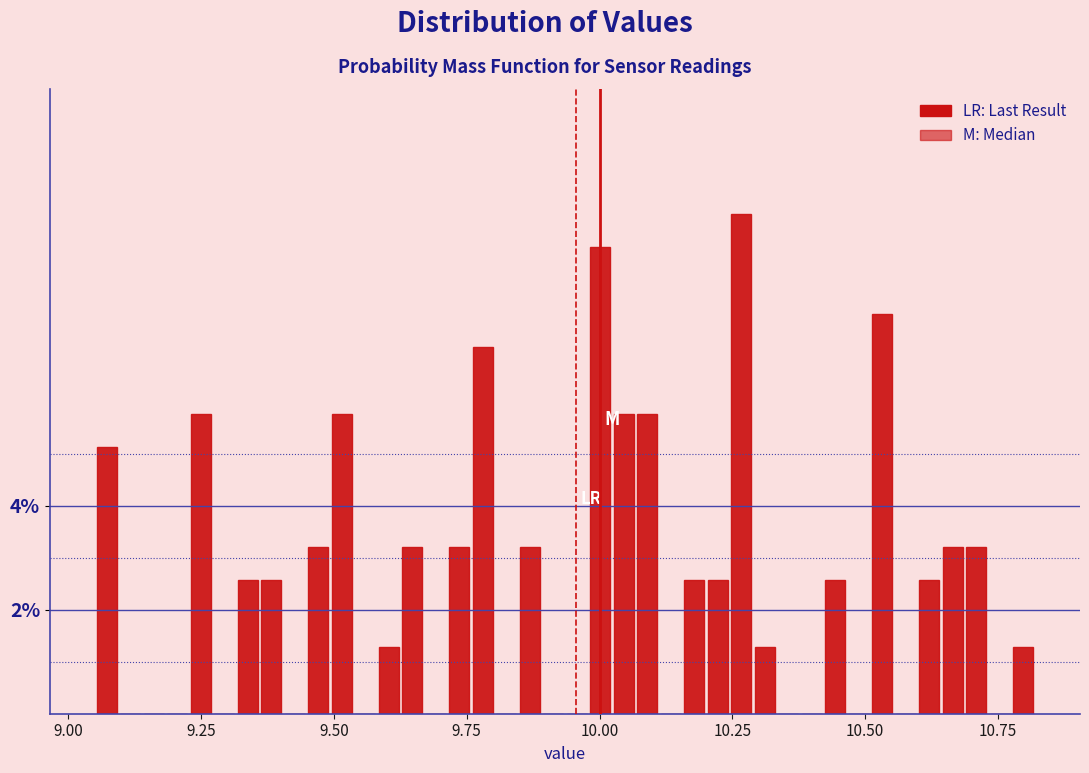

Read against the x-axis, roughly where is the centre of the tallest bar?

10.25